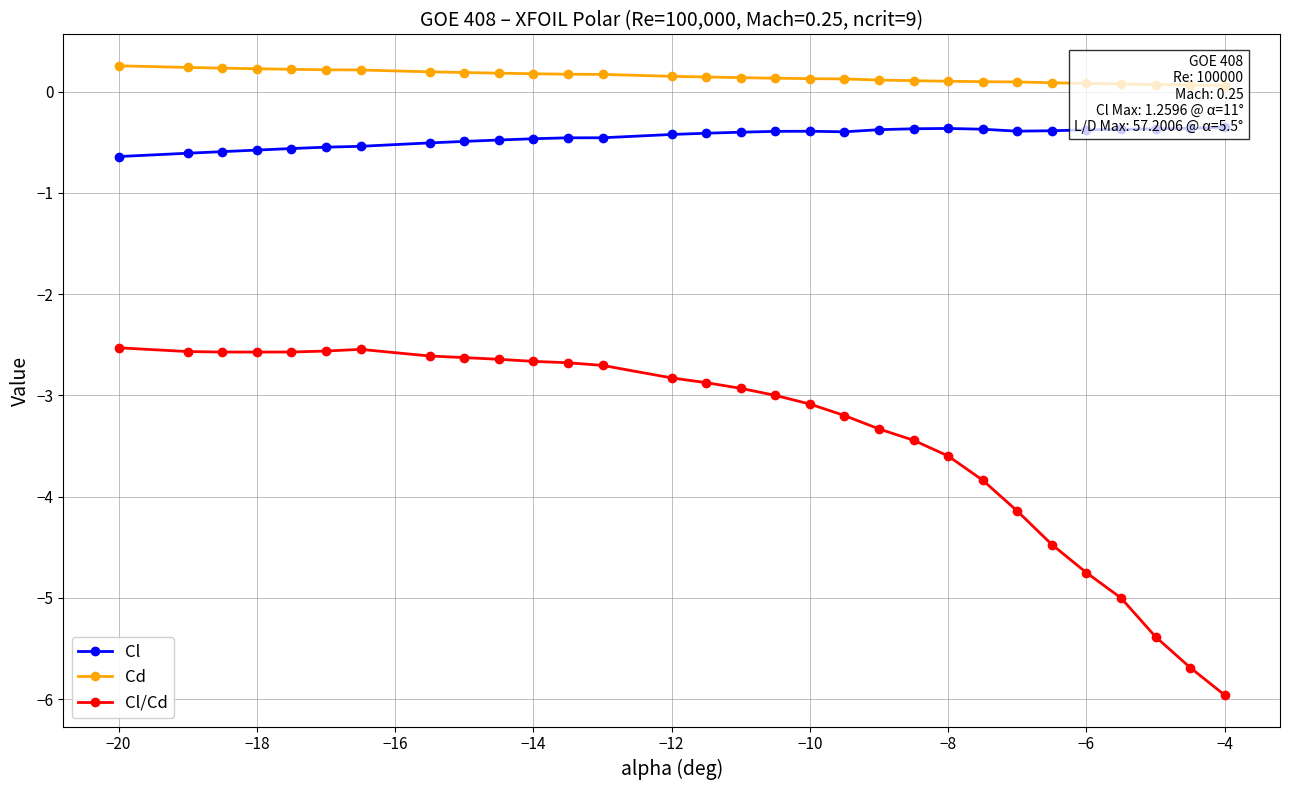

At which label does Cl/Cd reach its minimum?

−4